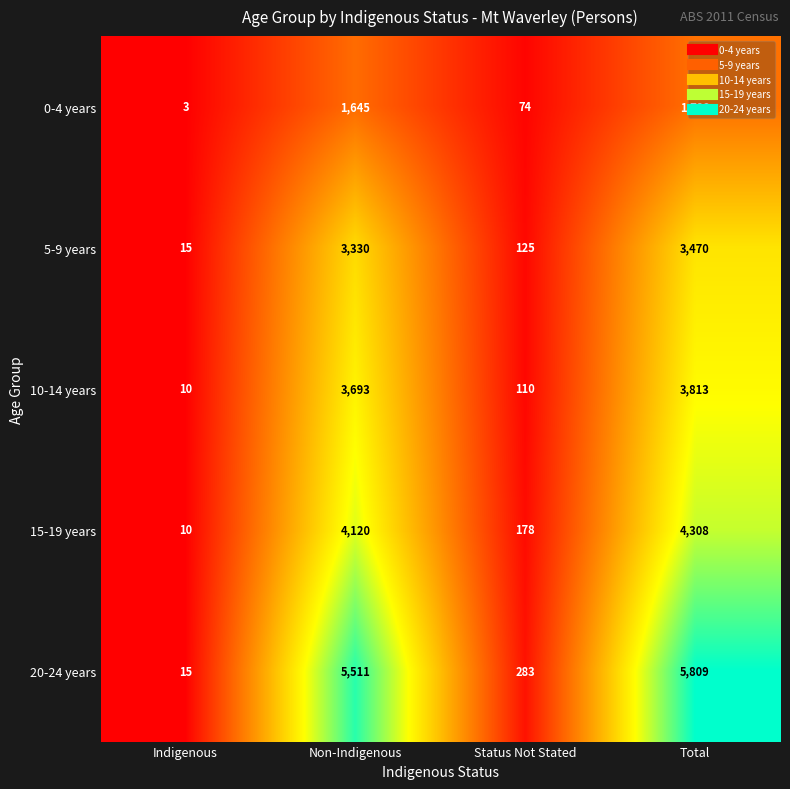

Rank the series at Total from highest to lowest value.

20-24 years, 15-19 years, 10-14 years, 5-9 years, 0-4 years